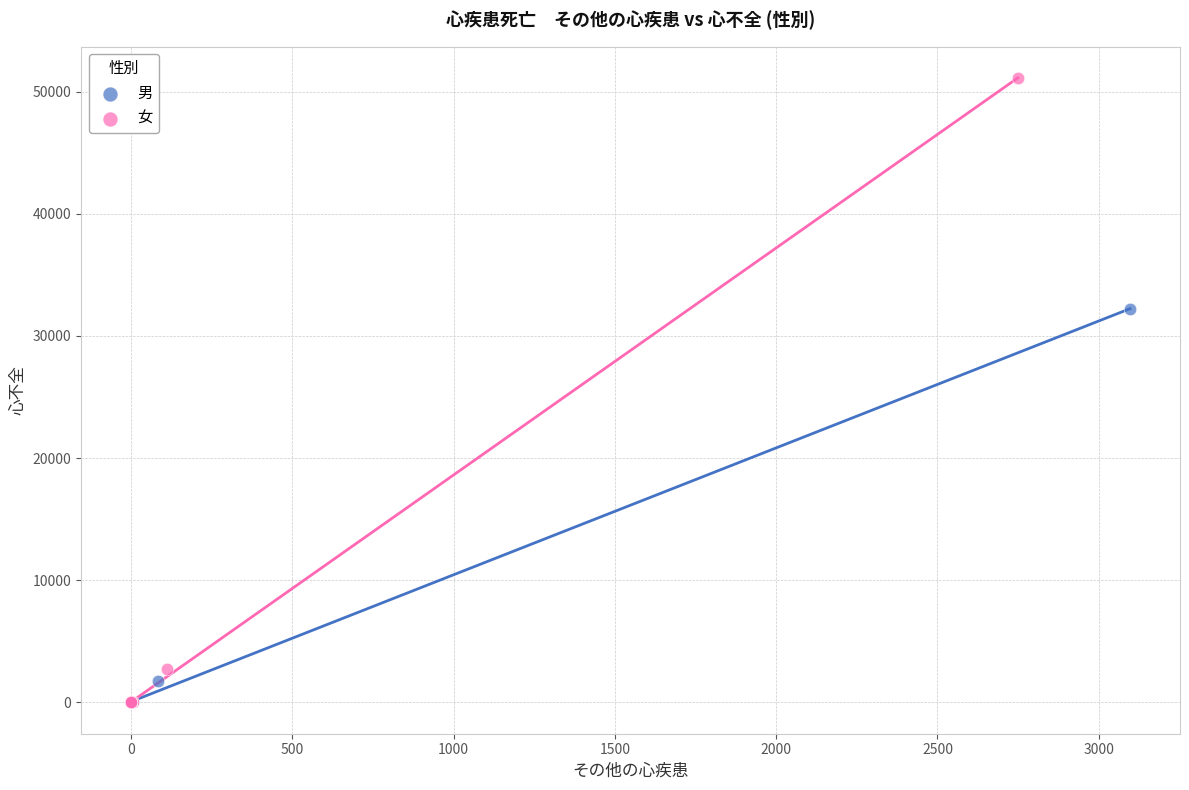

Which series has the largest Y range (max minus min)?

女